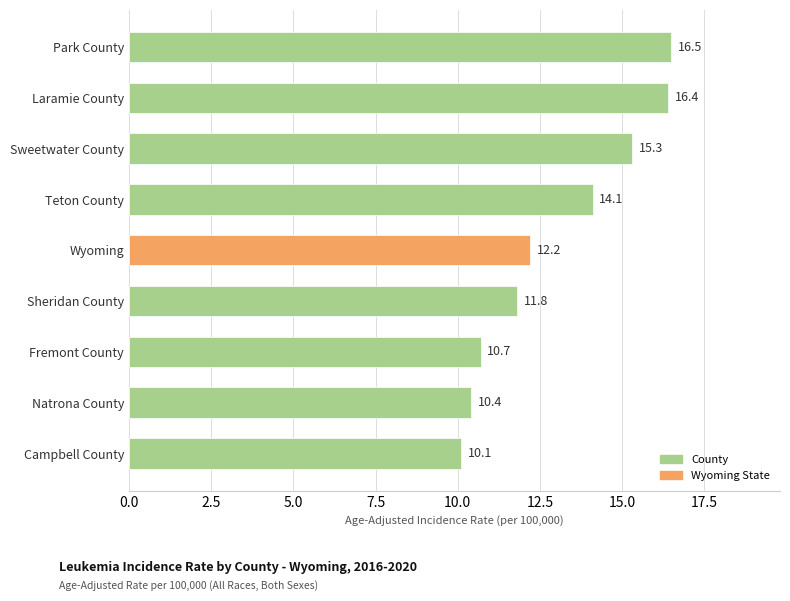

How many data points does each series have?

9